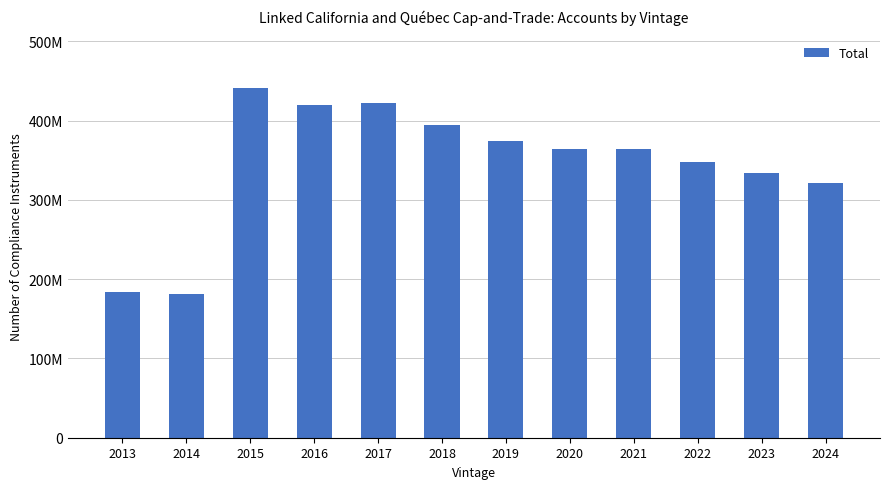

Are the bars horizontal?

No